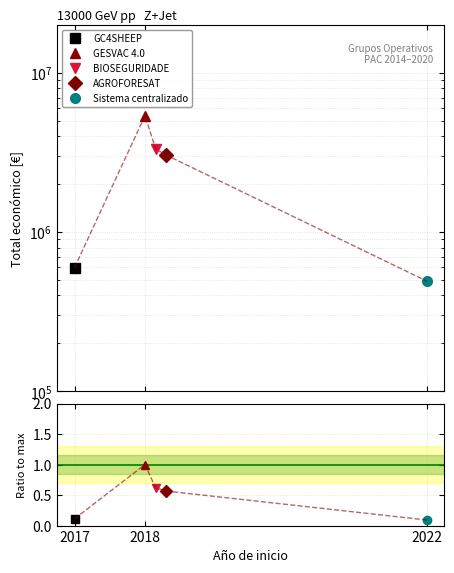

At which category does the chart reach its peak across all series?

2018